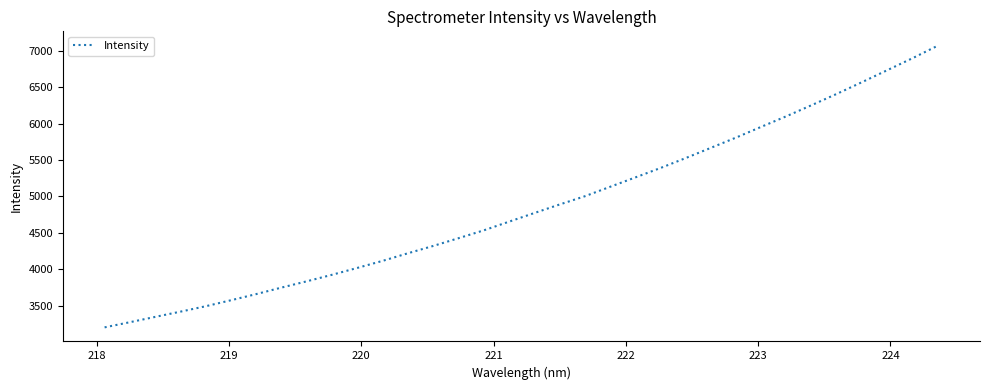

What is the greatest value displayed?

7071.6